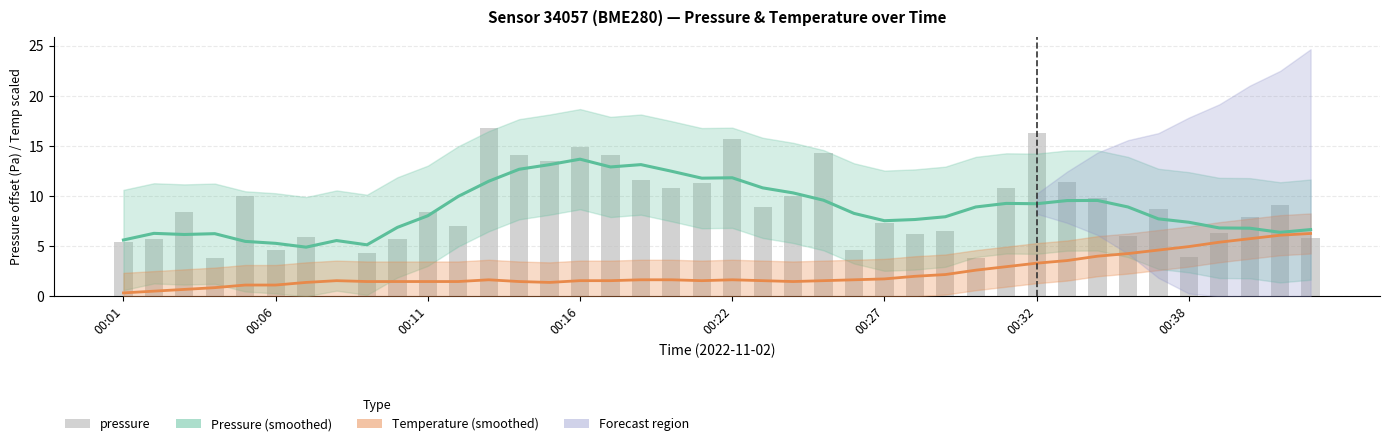

What is the sum of all Temperature (smoothed) values?

93.9